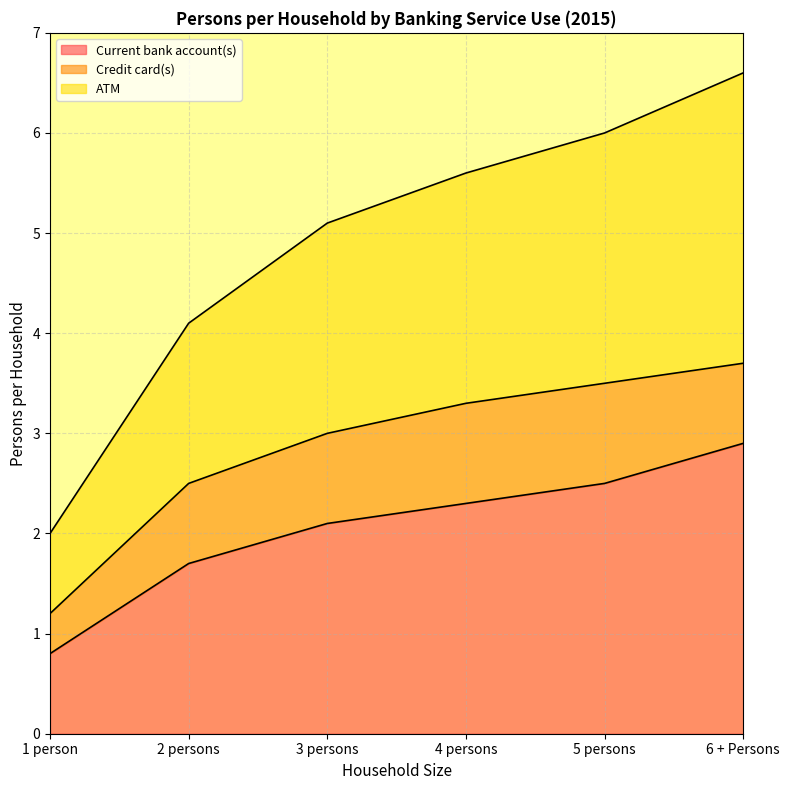

What is the label of the 5th point from the left?

5 persons